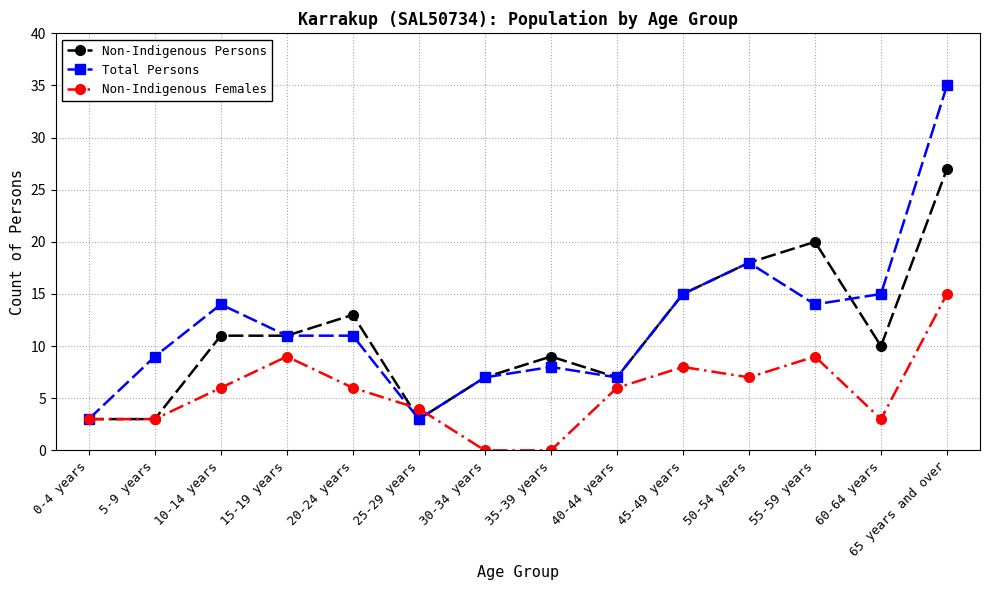

Does the chart have visible grid lines?

Yes